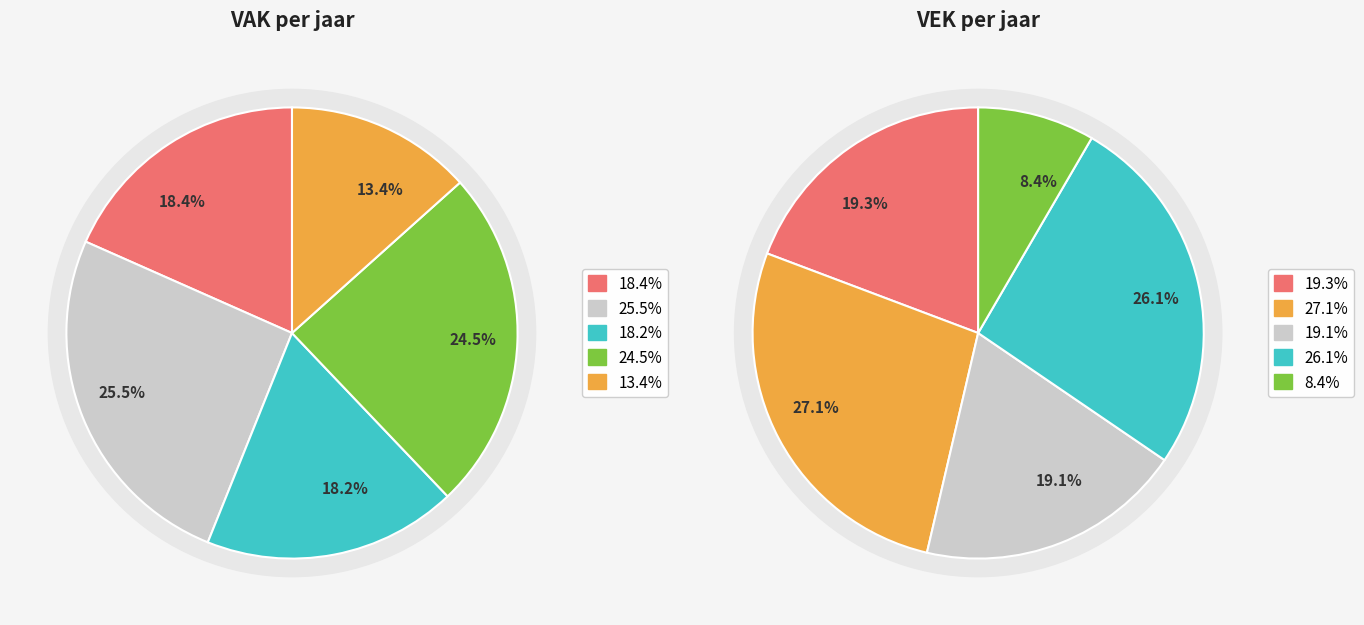

Does any single category account for the majority?

No